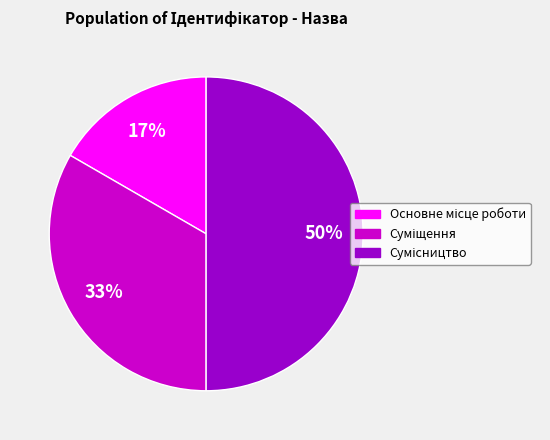

To the nearest percent, what is the average slice percentage?

33%